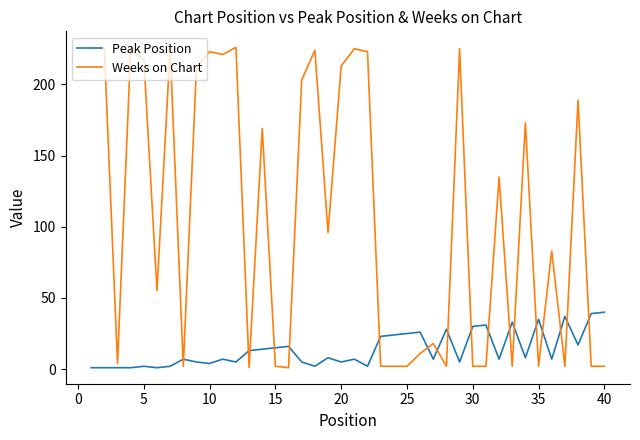

What is the maximum value for Weeks on Chart?

226